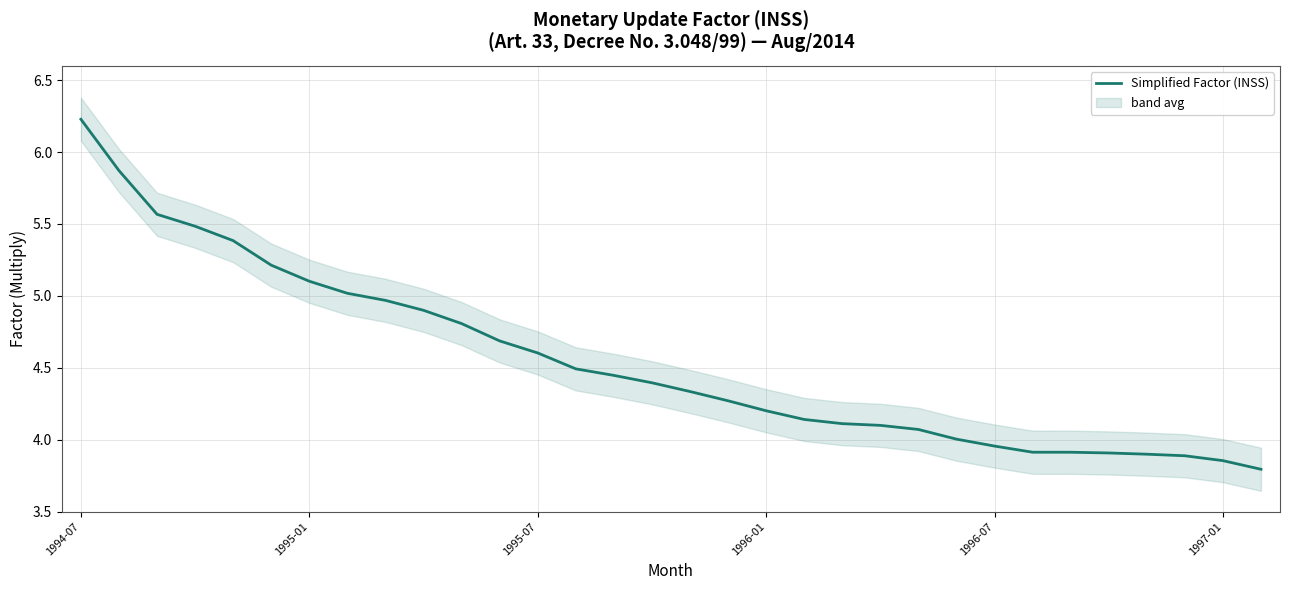

Is this an area chart (filled region under the line)?

No